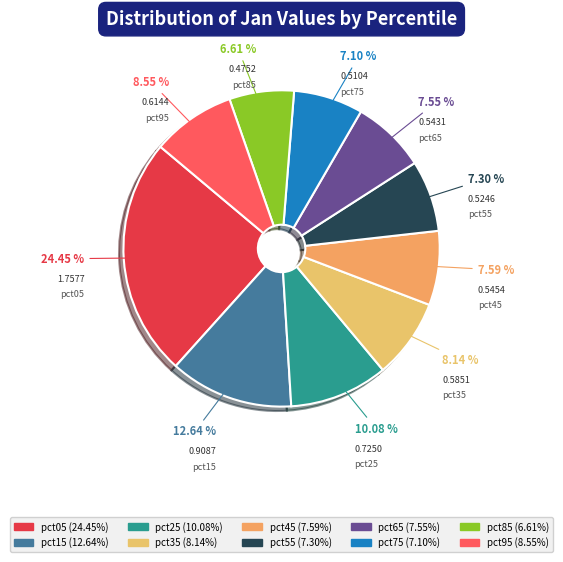

To the nearest percent, what portion does pct25 represent?

10%